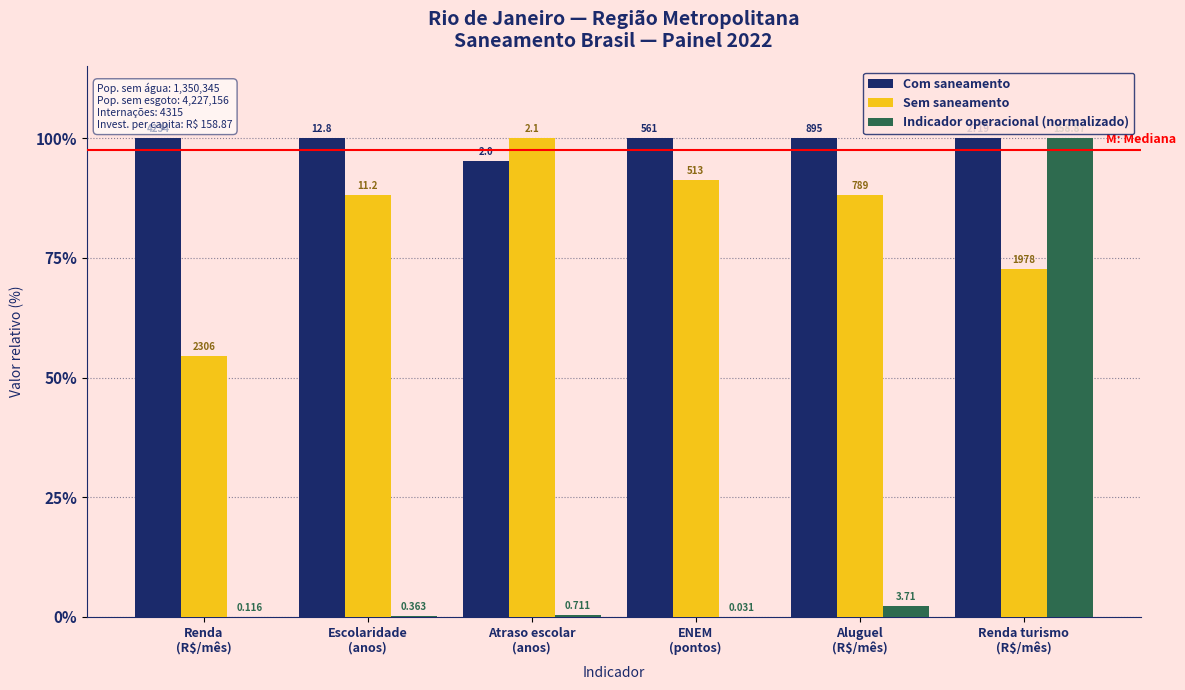

Are the bars grouped side by side (vs. stacked)?

Yes